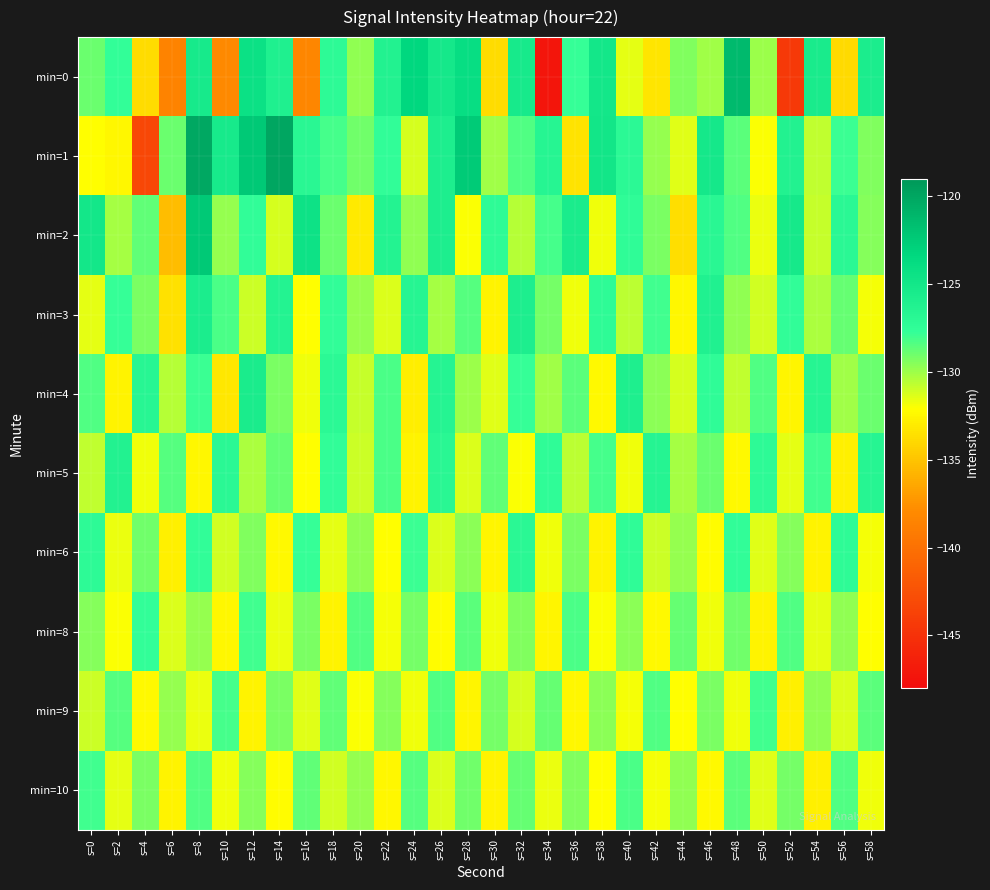

At which category does the chart reach its minimum across all series?

s=34